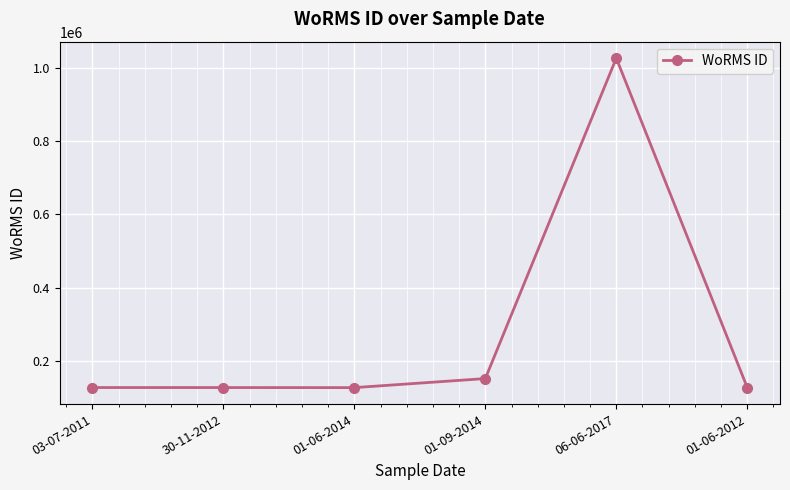

Count the number of data series in this chart.

1